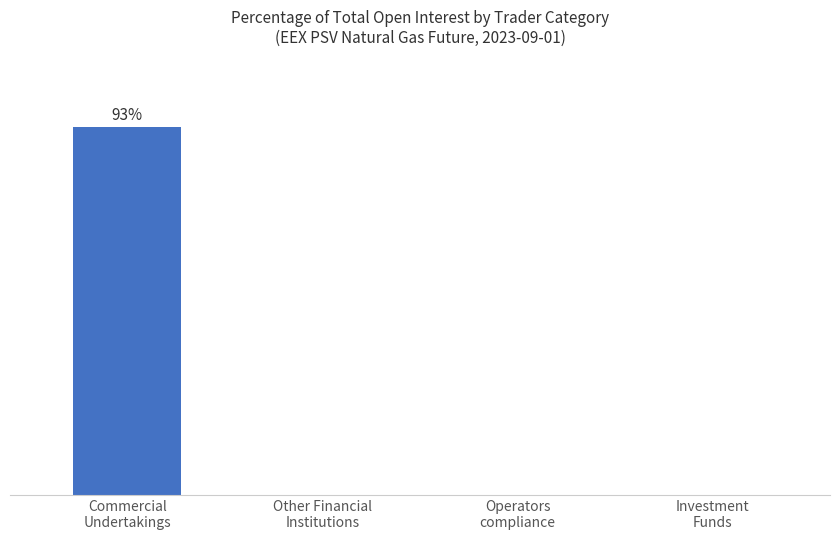

Reading left to right, transcribe all the data shown in this chart.

Commercial
Undertakings=92.9	Other Financial
Institutions=0.0	Operators
compliance=0.0	Investment
Funds=0.0